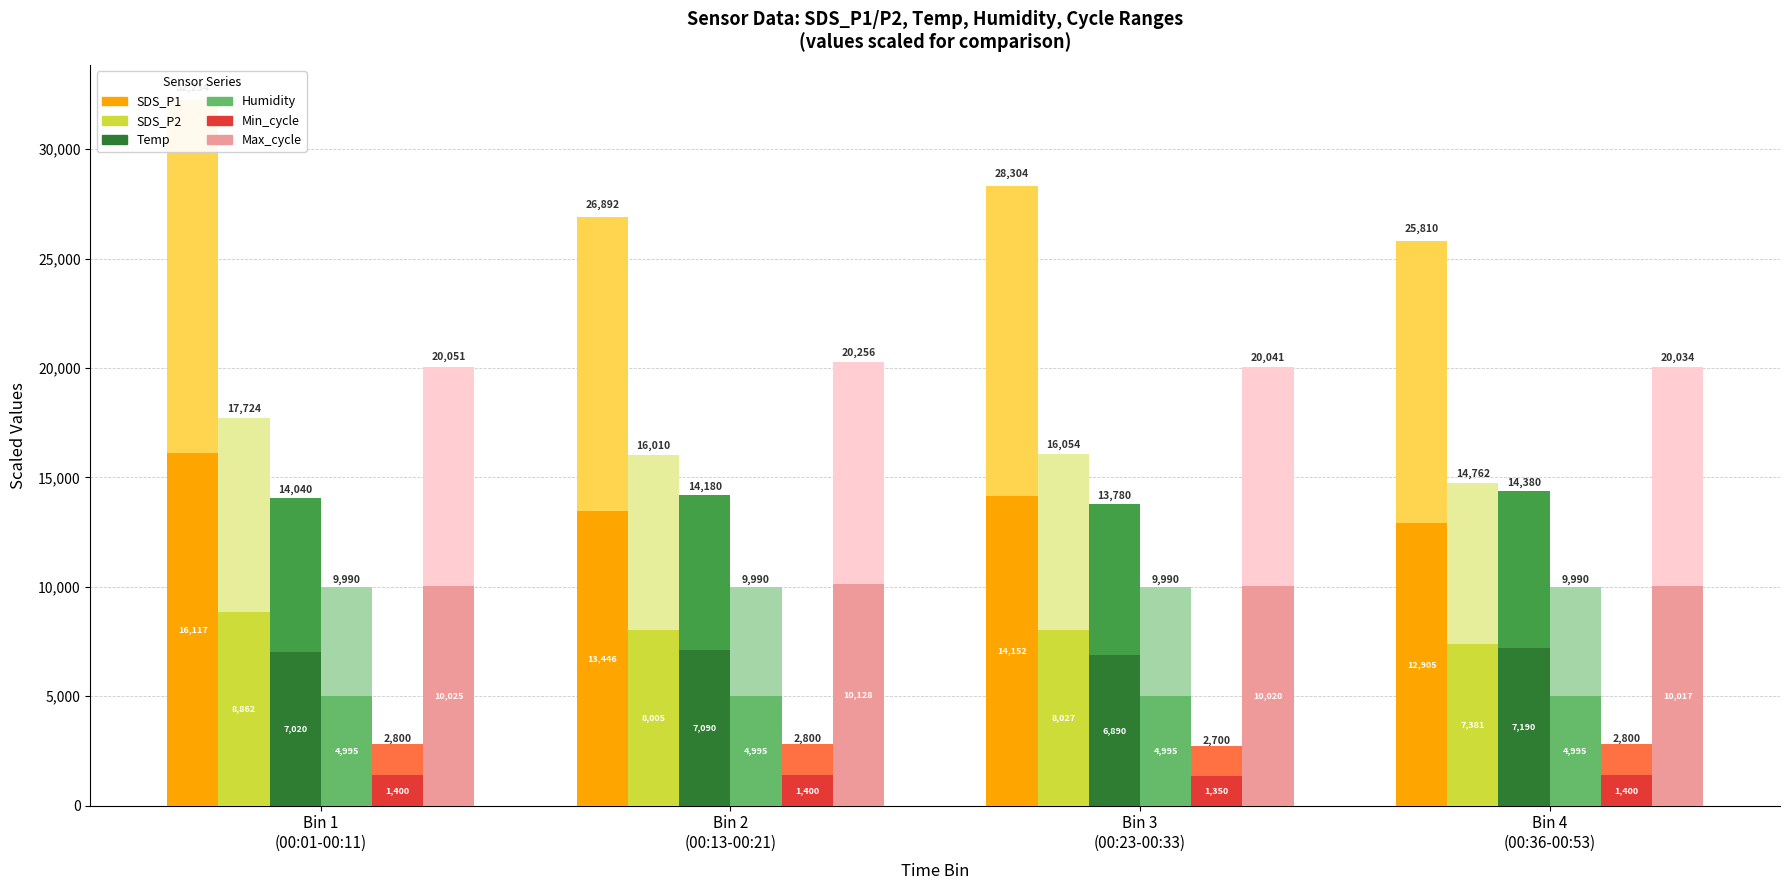

What are all the series names shown in the legend?

SDS_P1, SDS_P2, Temp, Humidity, Min_cycle, Max_cycle